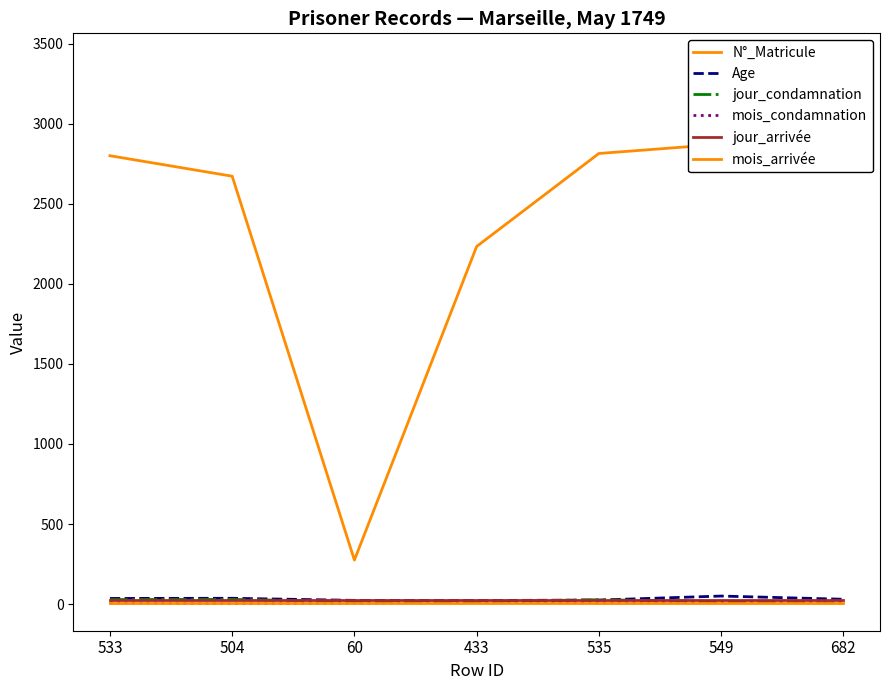

True or false: jour_arrivée has more than 1 interior local peaks.

False